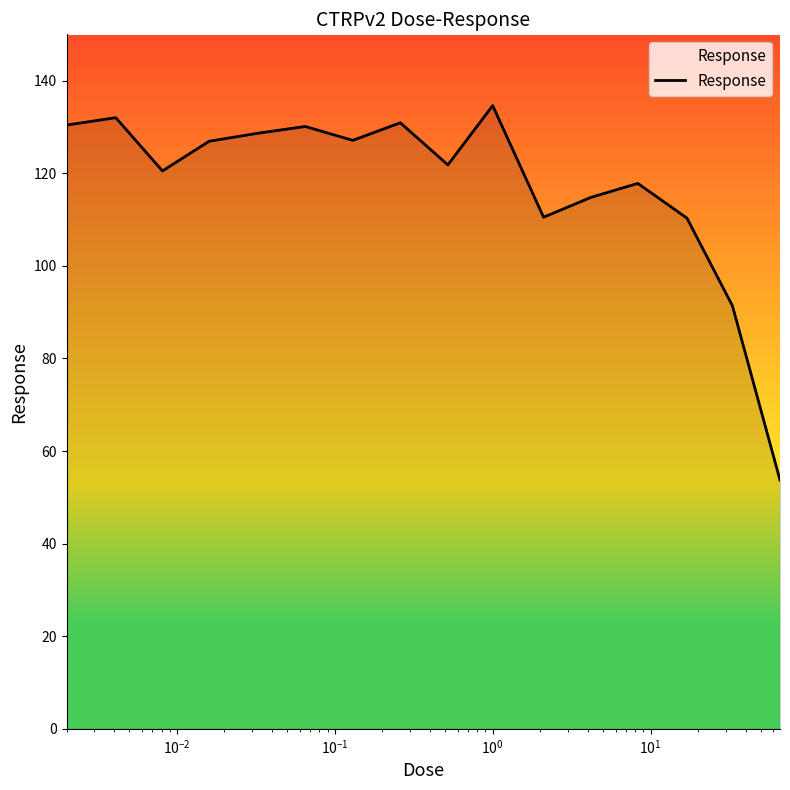

What is the maximum value shown in the chart?

134.6